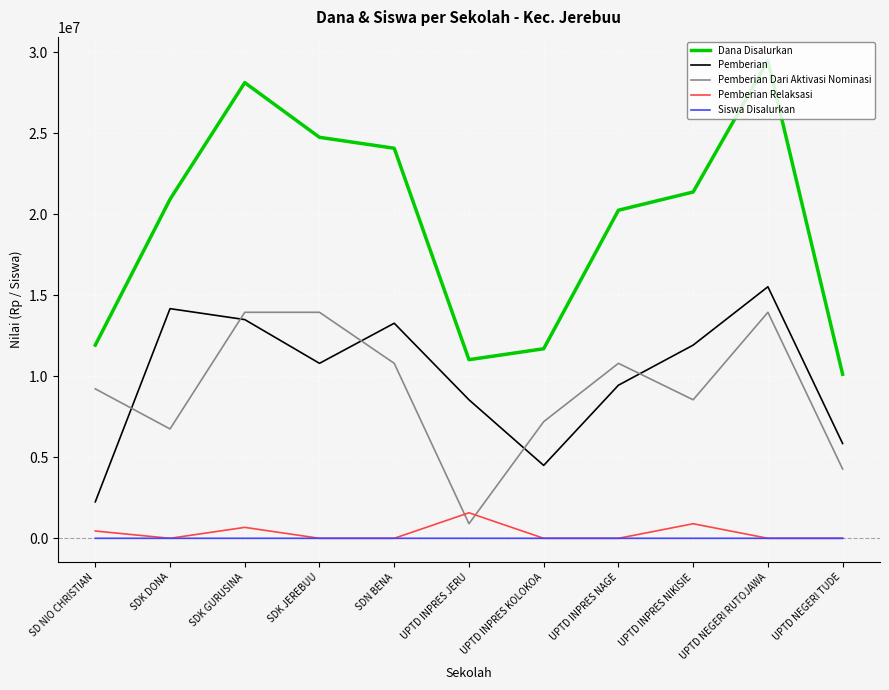

True or false: Pemberian Dari Aktivasi Nominasi and Siswa Disalurkan intersect in this chart.

False